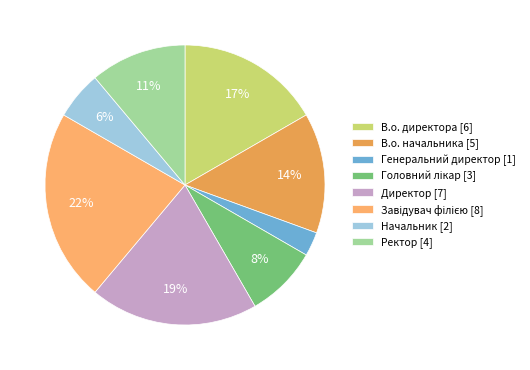

Which slice is the smallest?

Генеральний директор